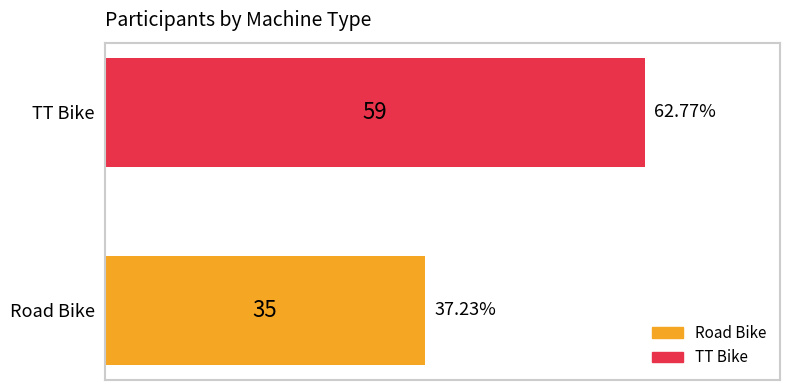

Rank the categories by value from highest to lowest.

TT Bike, Road Bike